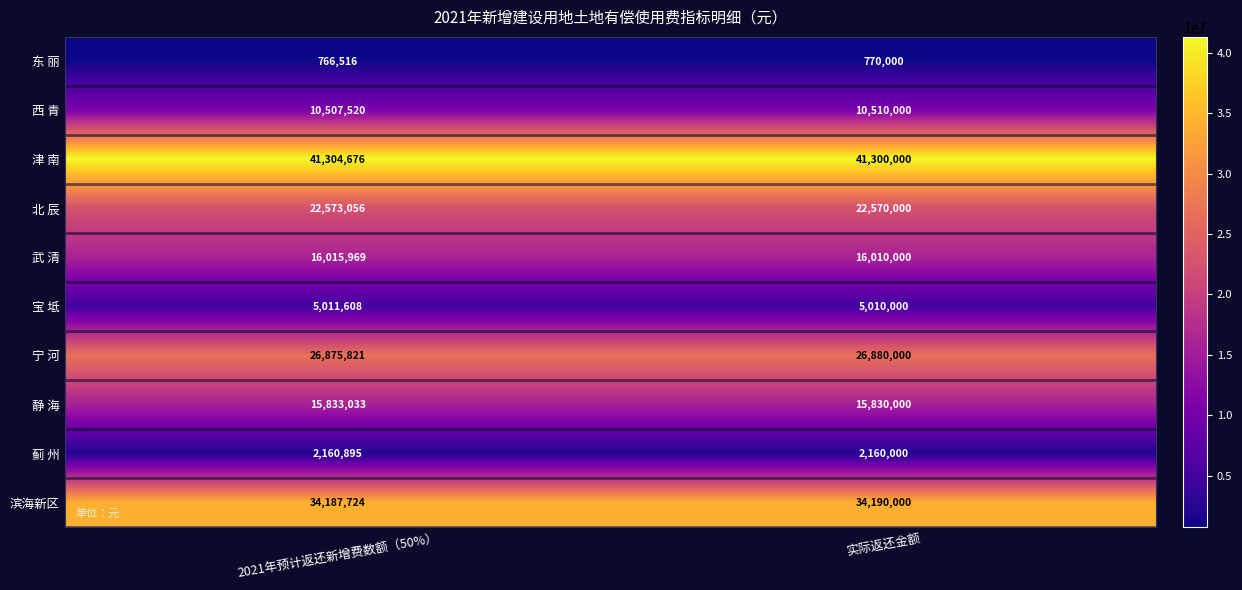

True or false: 滨海新区 has a value of 13590927 at 2021年预计返还新增费数额（50%）.

False